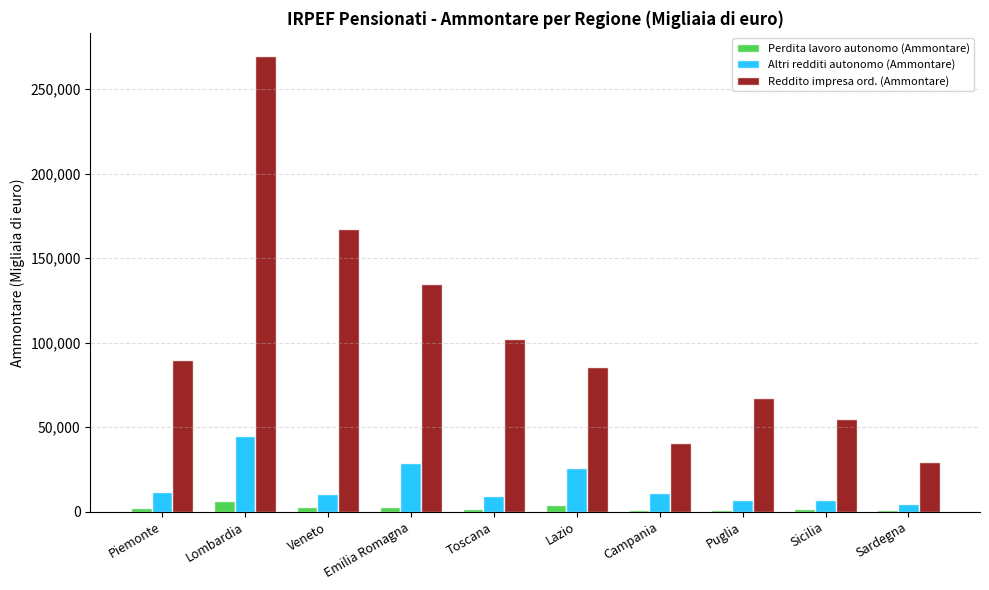

At which label is Altri redditi autonomo (Ammontare) closest to 24600?

Lazio